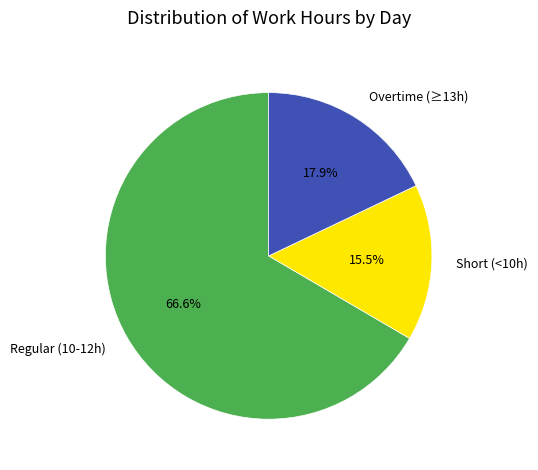

How many slices are in this pie chart?

3